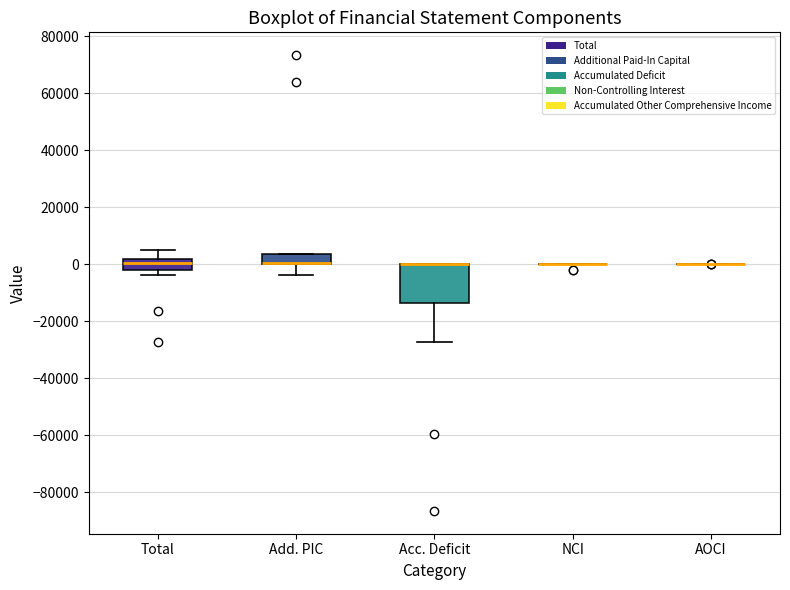

Reading left to right, transcribe this box plot: for each box, give where its median line is, the range the box spans, and where its two whiskers end, as read against the y-axis. The values are not printed on the chart, so give them approximately, as read against the axis.

Total: median 0, box -2000 to 2000, whiskers -4000 to 6000
Add. PIC: median 0 (drawn on the box's lower edge), box 0 to 4000, whiskers -4000 to 4000
Acc. Deficit: median 0 (drawn on the box's upper edge), box -14000 to 0, whiskers -28000 to 0
NCI: box collapsed to a line at 0, whiskers 0 to 0
AOCI: box collapsed to a line at 0, whiskers 0 to 0